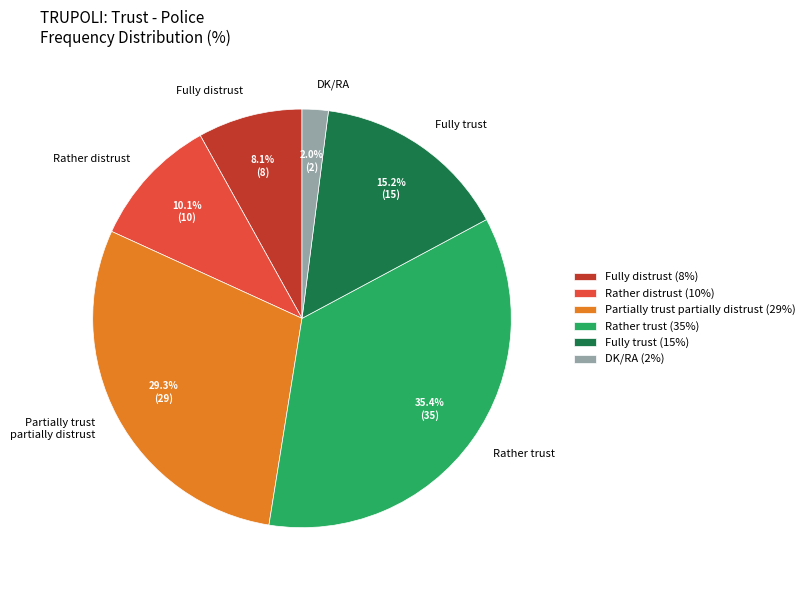

Which category has the smallest portion of the pie?

DK/RA